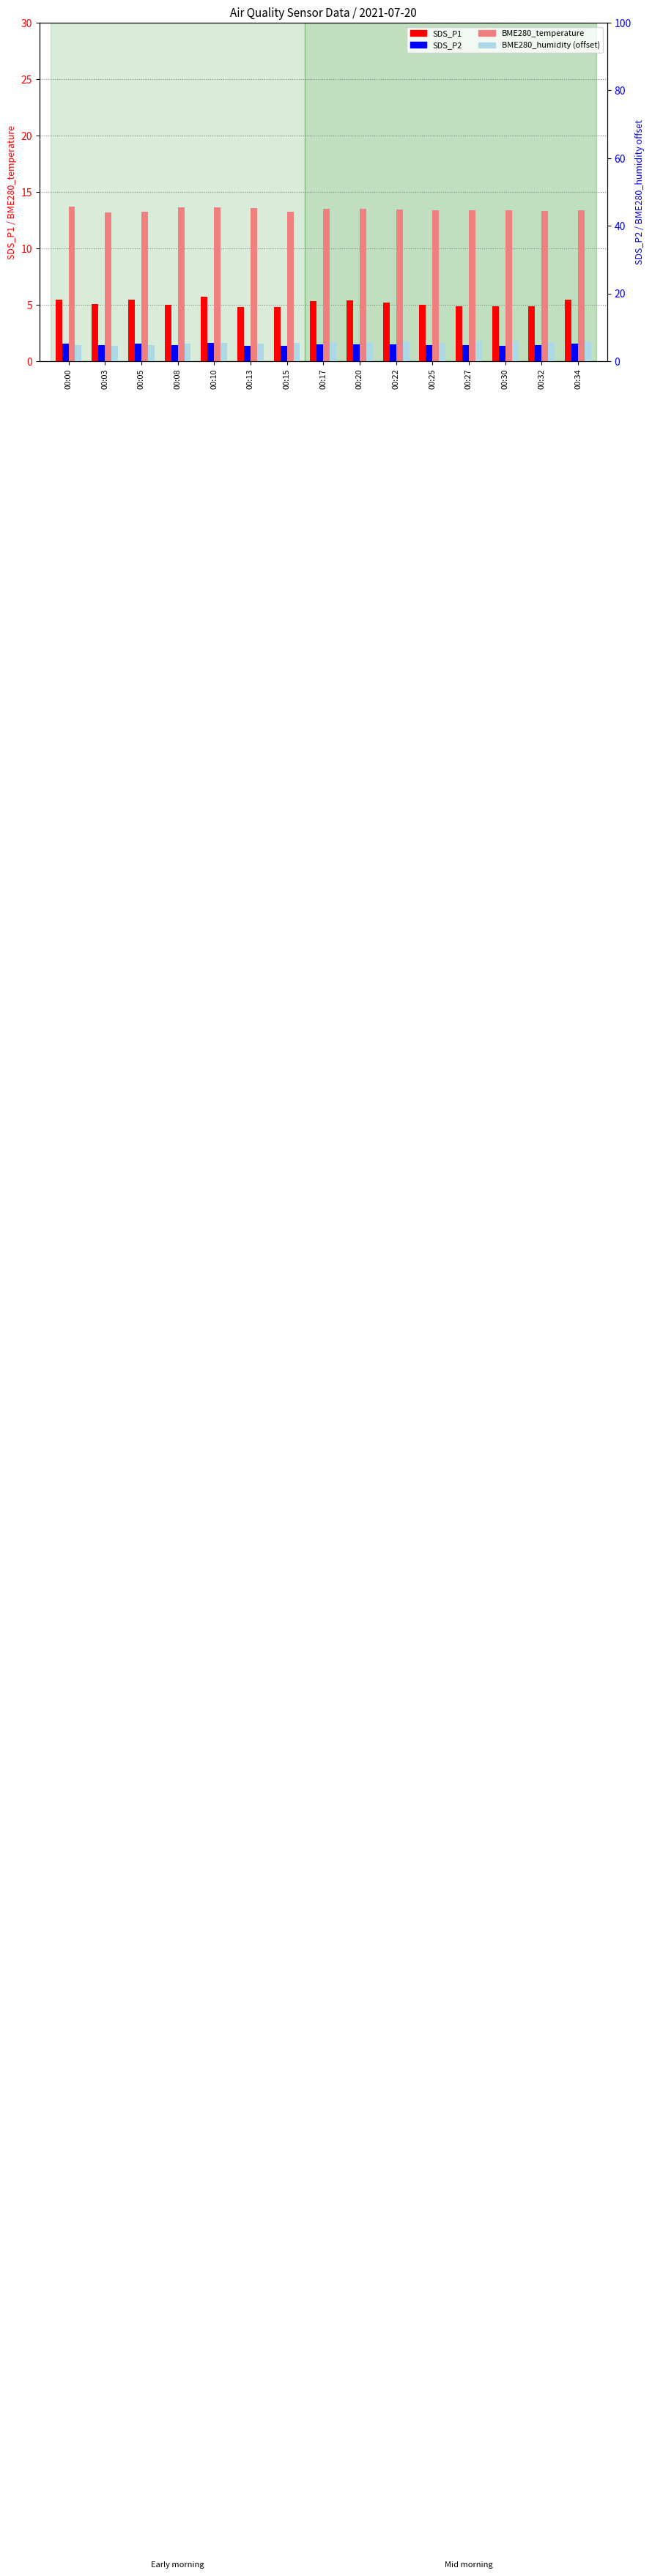

Which series has the widest spread of values?

BME280_humidity (offset)